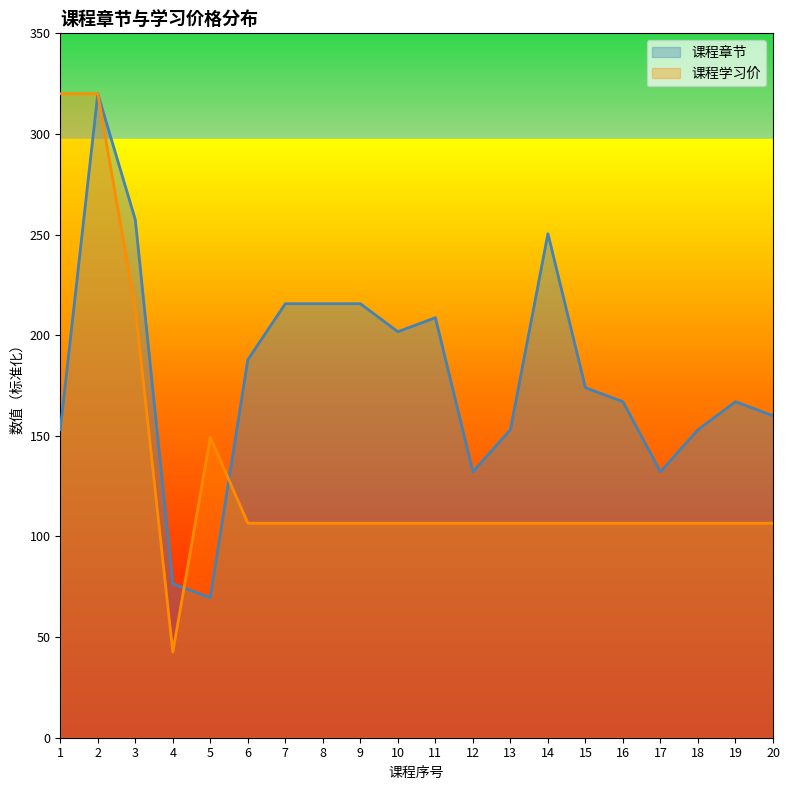

True or false: 课程章节 and 课程学习价 intersect in this chart.

True